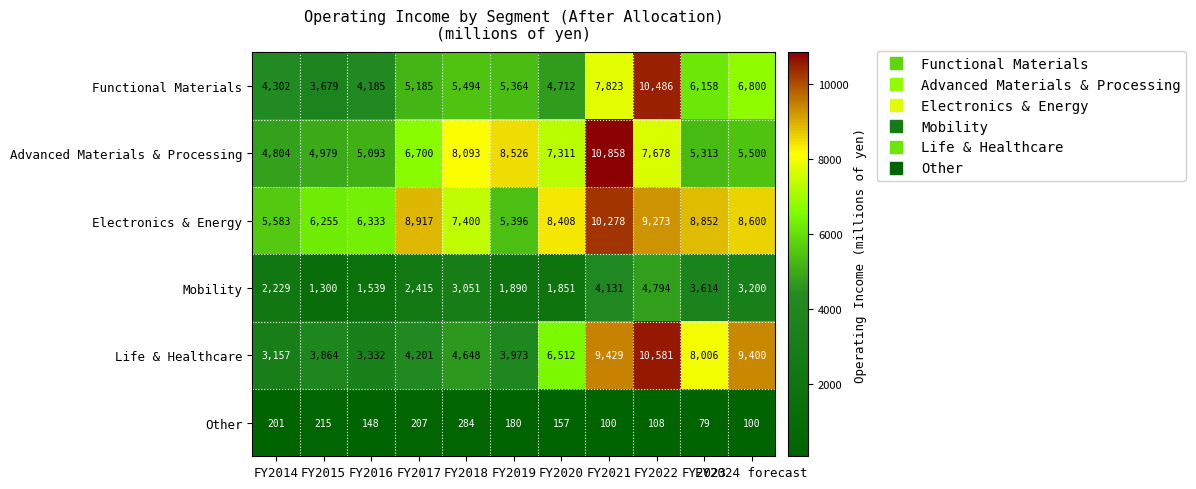

Which series has the largest total across all categories?

Electronics & Energy